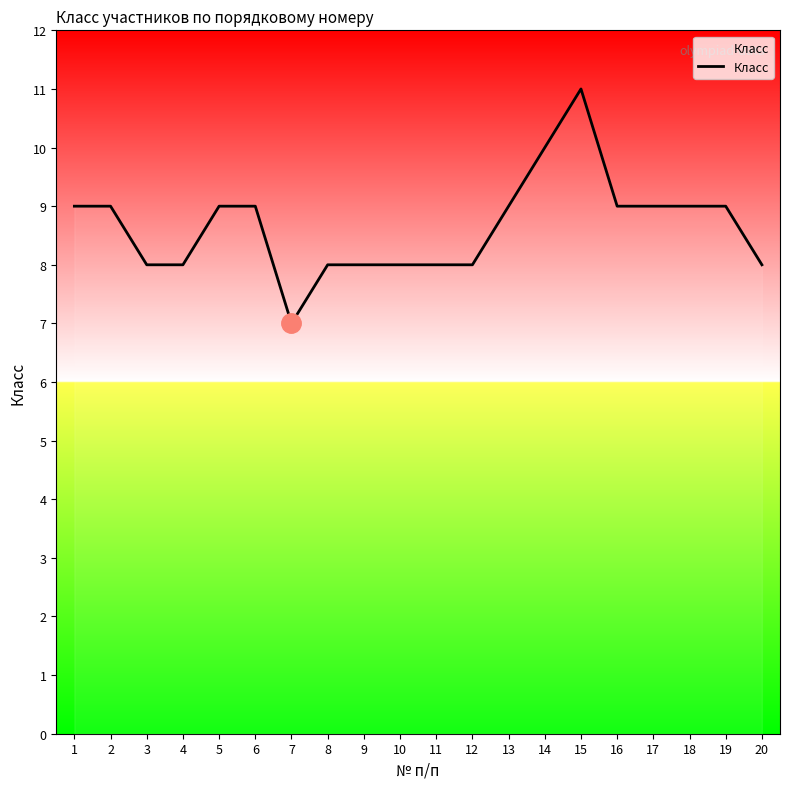

How many distinct data groups are displayed?

1